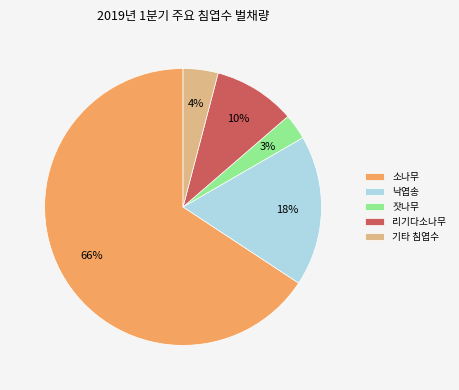

Is there any slice that represents more than half of the pie?

Yes